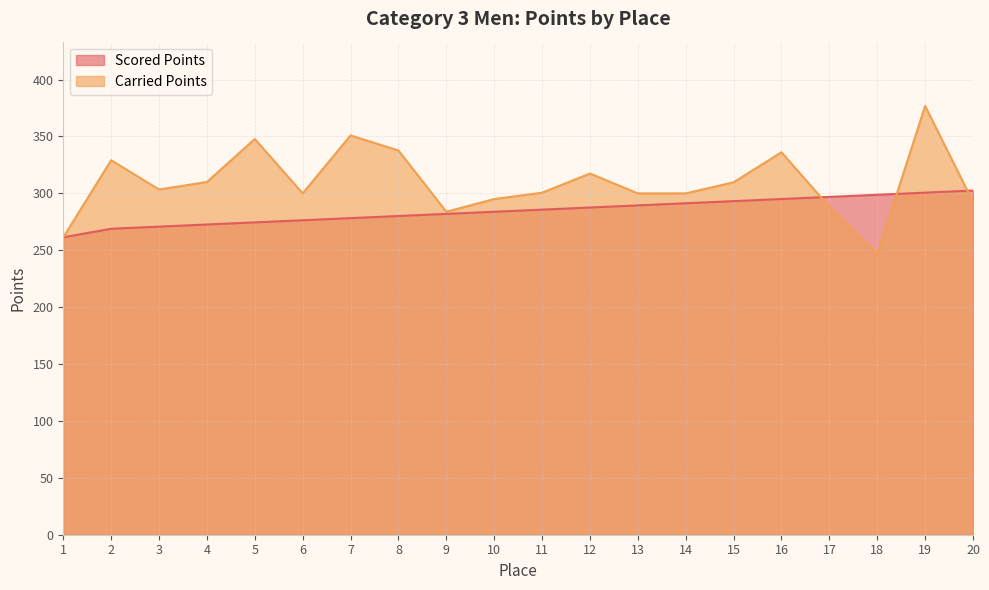

How many data points in Carried Points are less than 303?

10